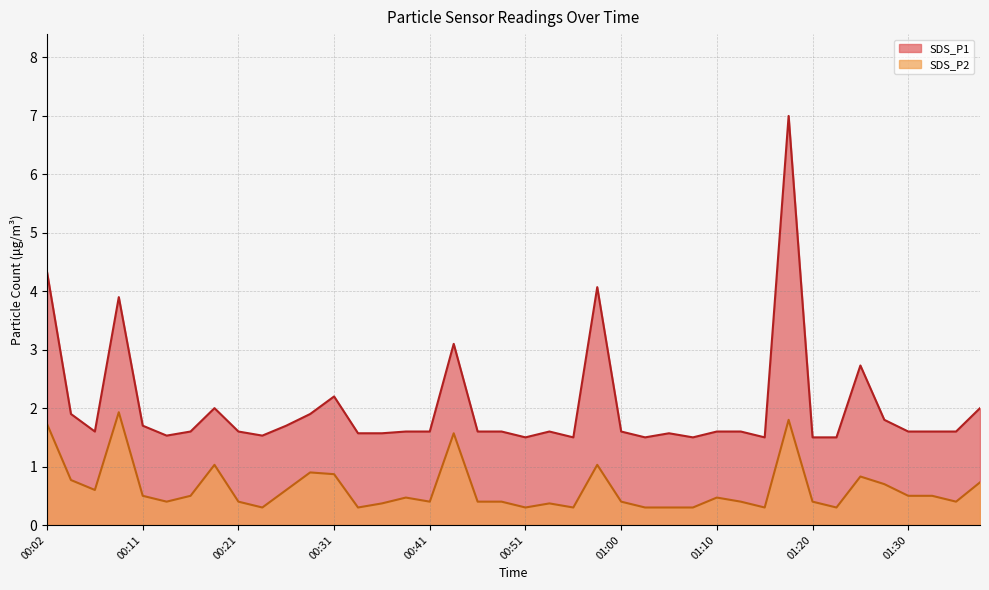

How many lines are shown in the chart?

2